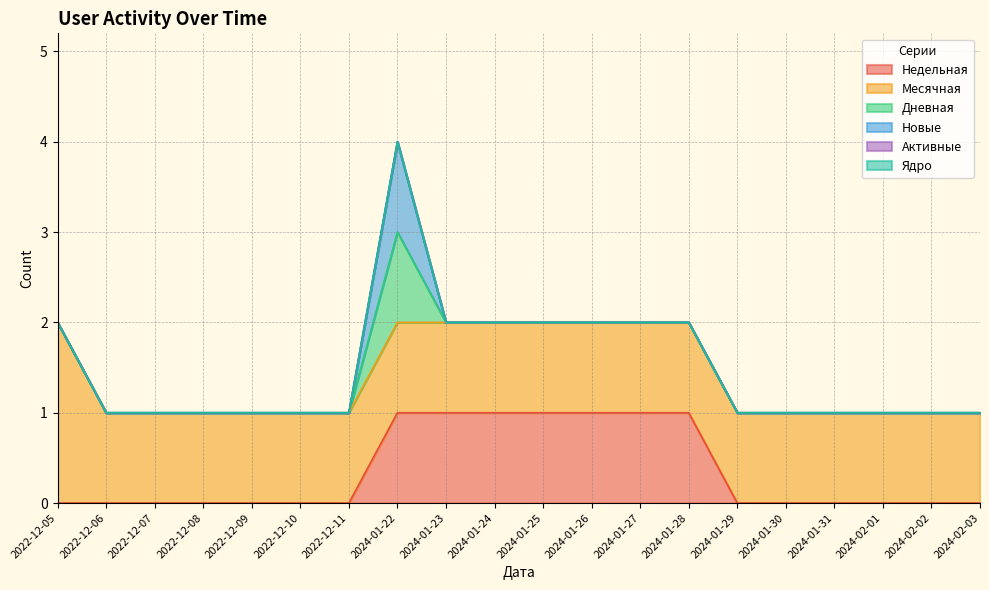

List the series in order of their peak value, highest first.

Месячная, Недельная, Дневная, Новые, Активные, Ядро